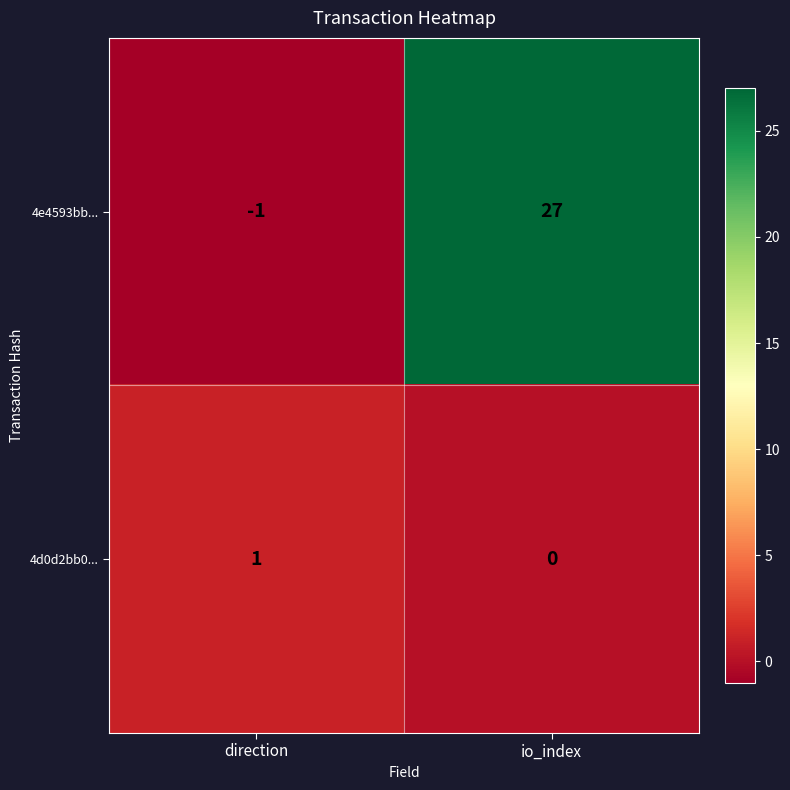

True or false: 4d0d2bb0... has a value of 1 at direction.

True